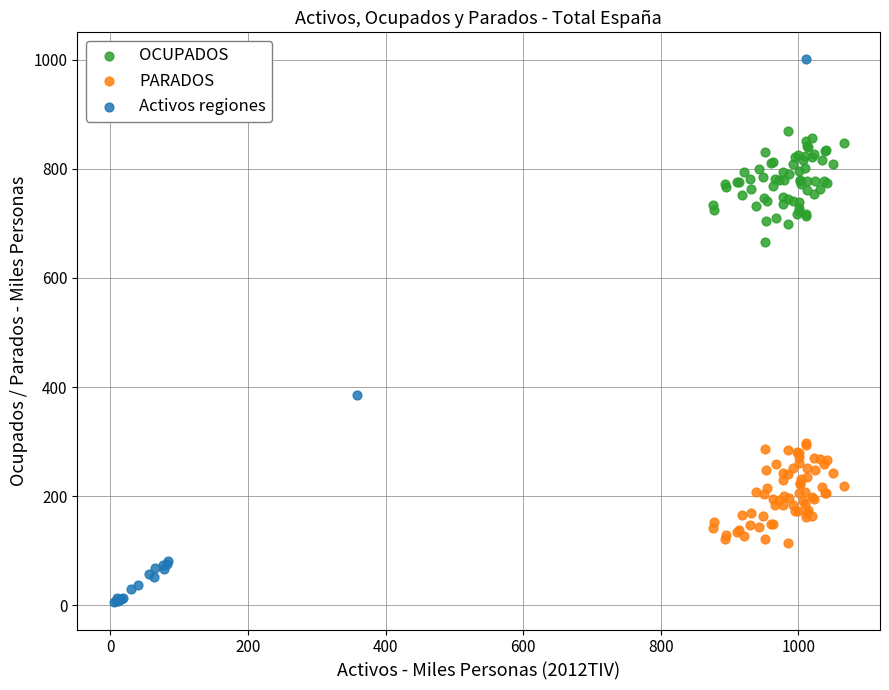

Which series reaches the minimum Y coordinate?

Activos regiones